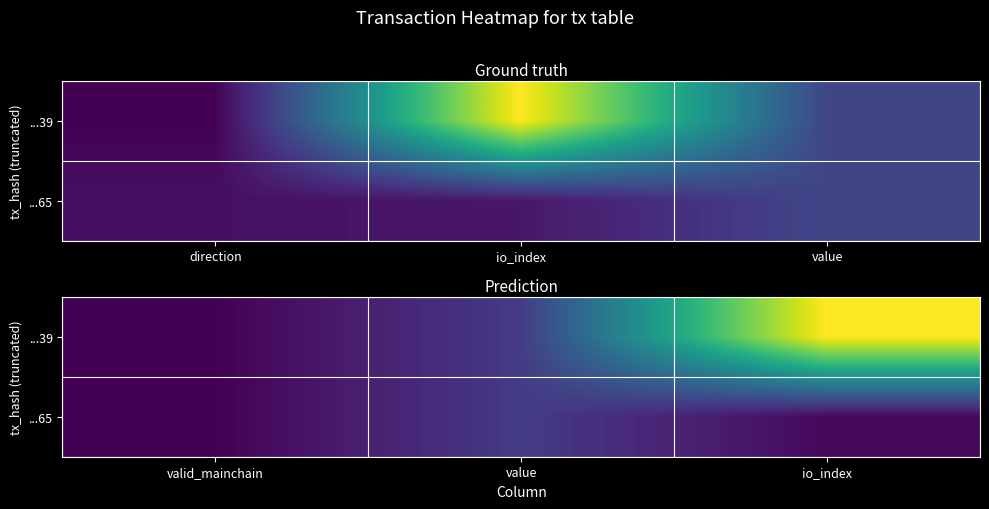

List the series in order of their overall mean, highest first.

...39, ...65